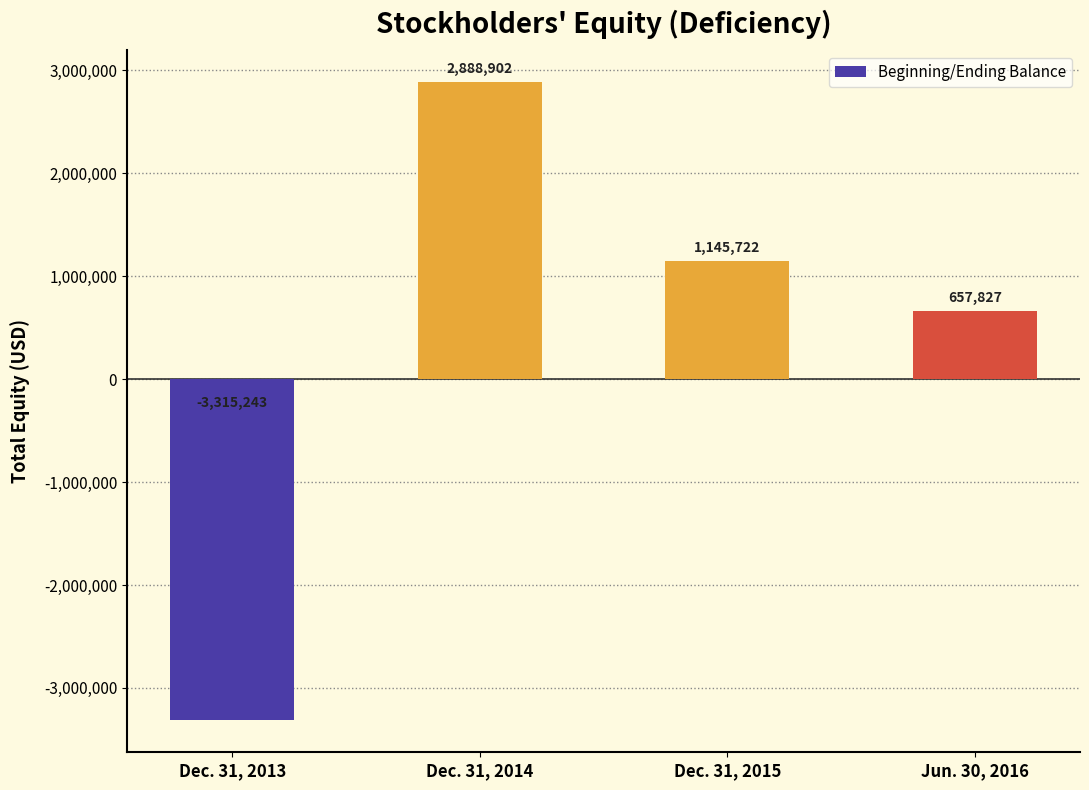

What position from the right is Jun. 30, 2016?

1